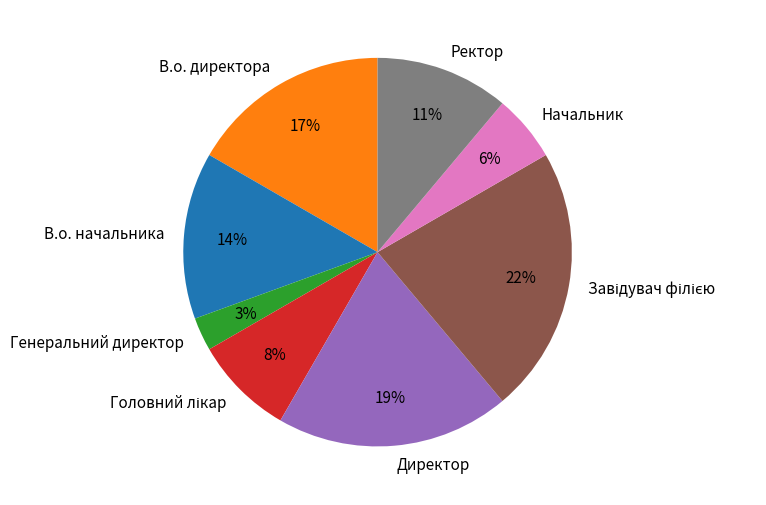

Does any single category account for the majority?

No